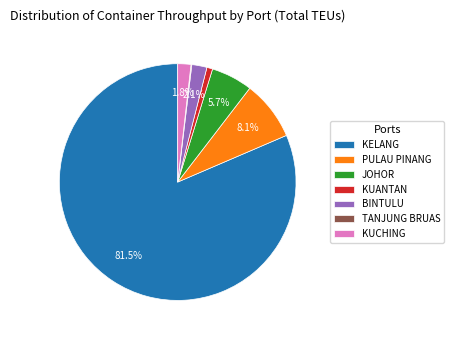

To the nearest percent, what is the combined percentage of PULAU PINANG and KUANTAN?

9%